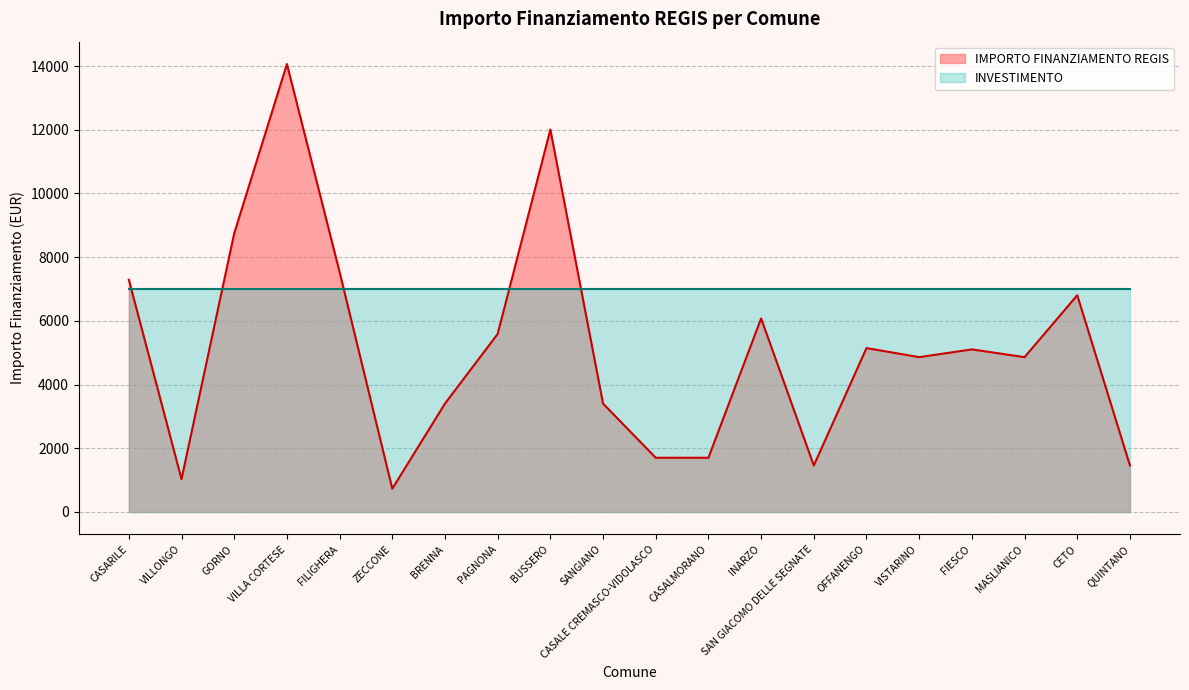

Which category has the lowest value across all series?

ZECCONE